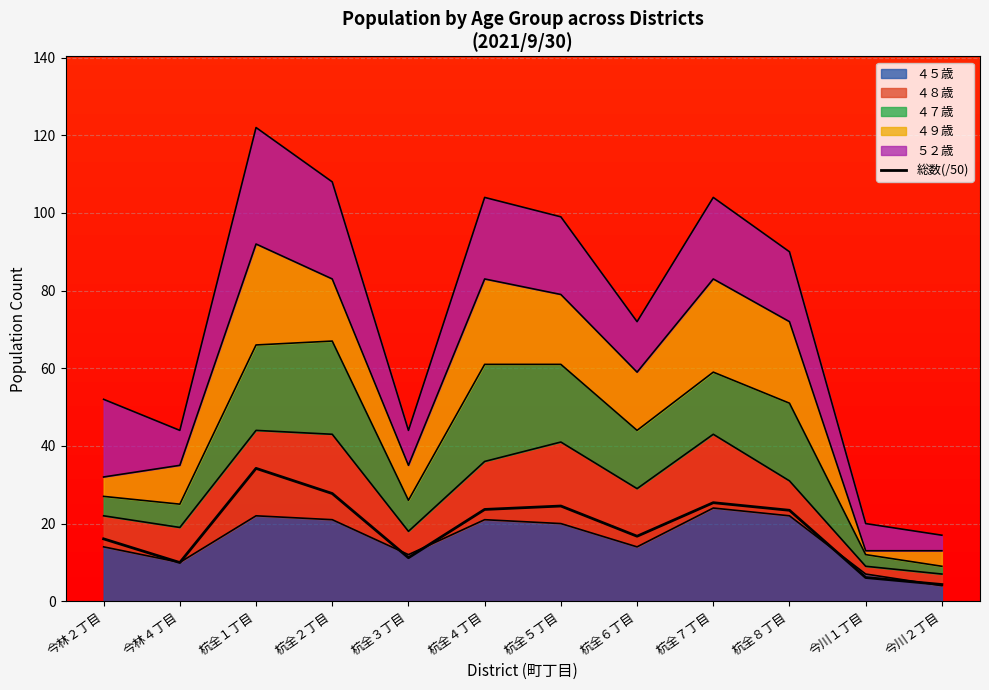

How many interior local peaks (higher than both neighbors) does the data have?

3